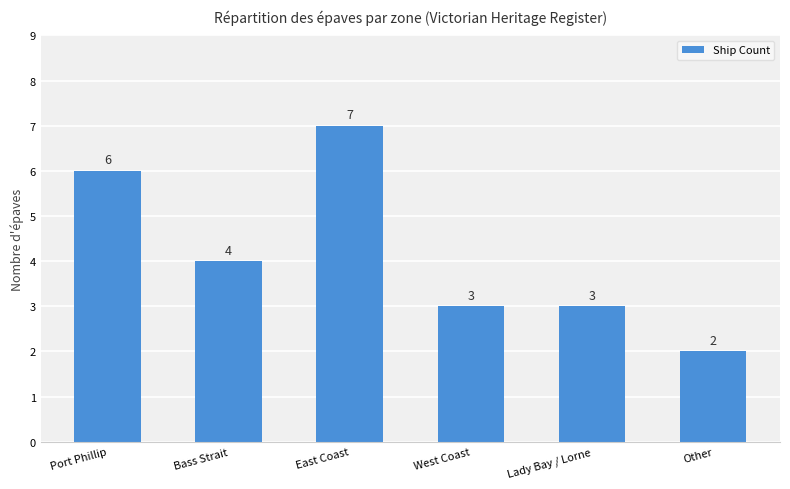

How many data points are less than 4?

3